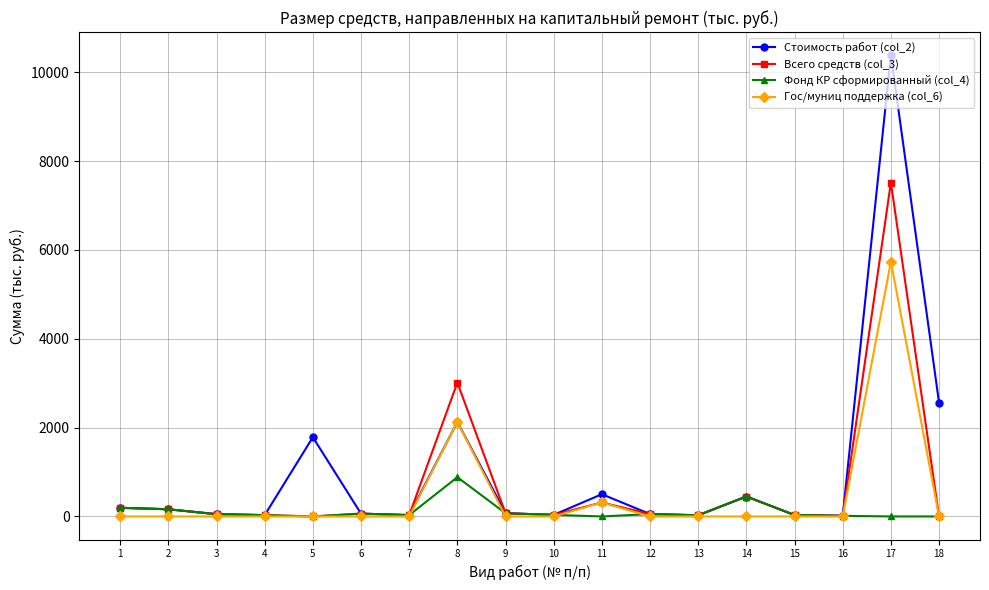

What is the sum of the Стоимость работ (col_2) values at 3 and 13?

78.0